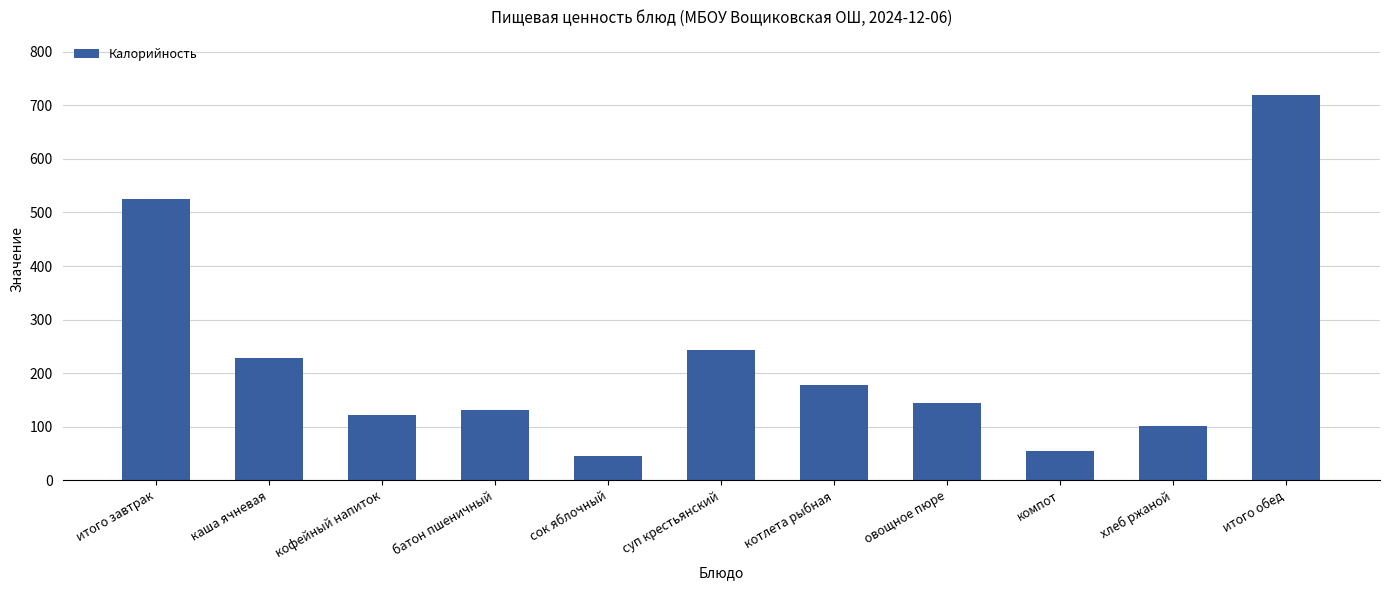

Does the chart contain stacked bars?

No